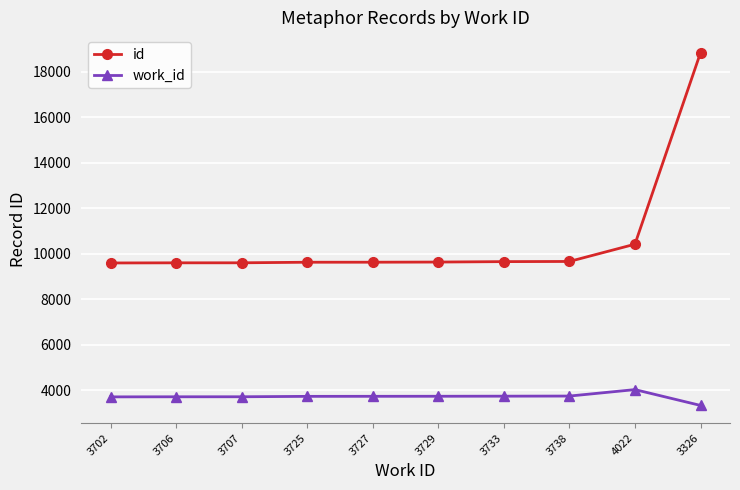

Does the chart display data point markers on the line(s)?

Yes